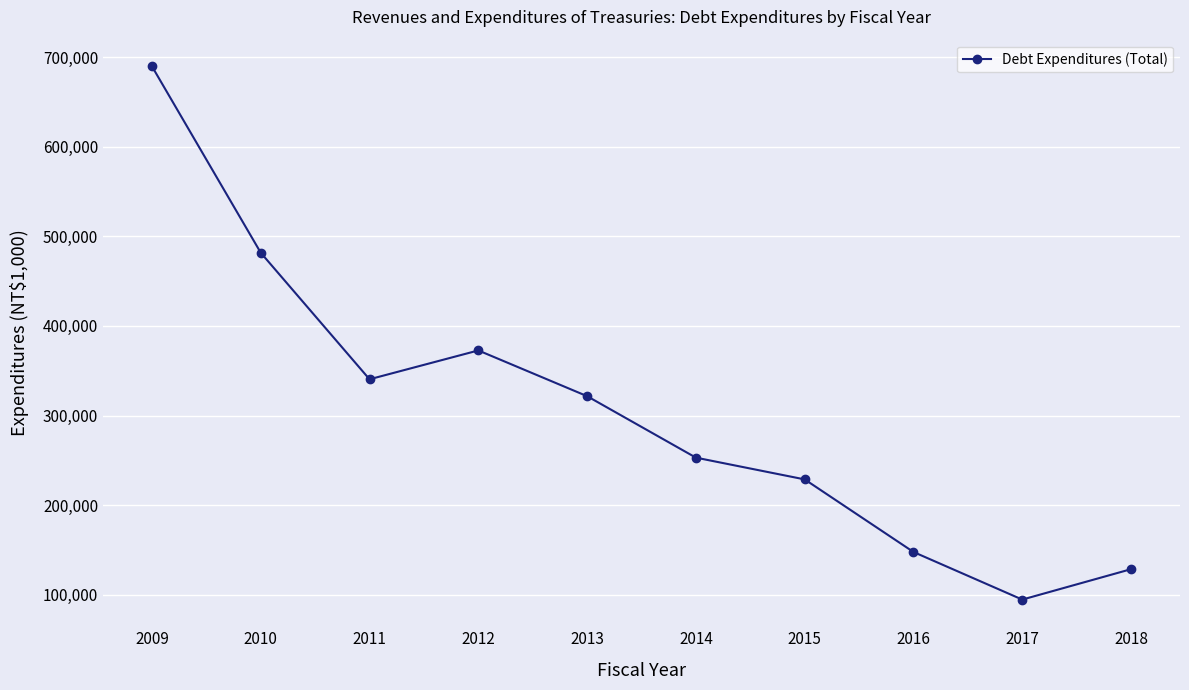

True or false: the data shows 442411.2 at 2009.

False